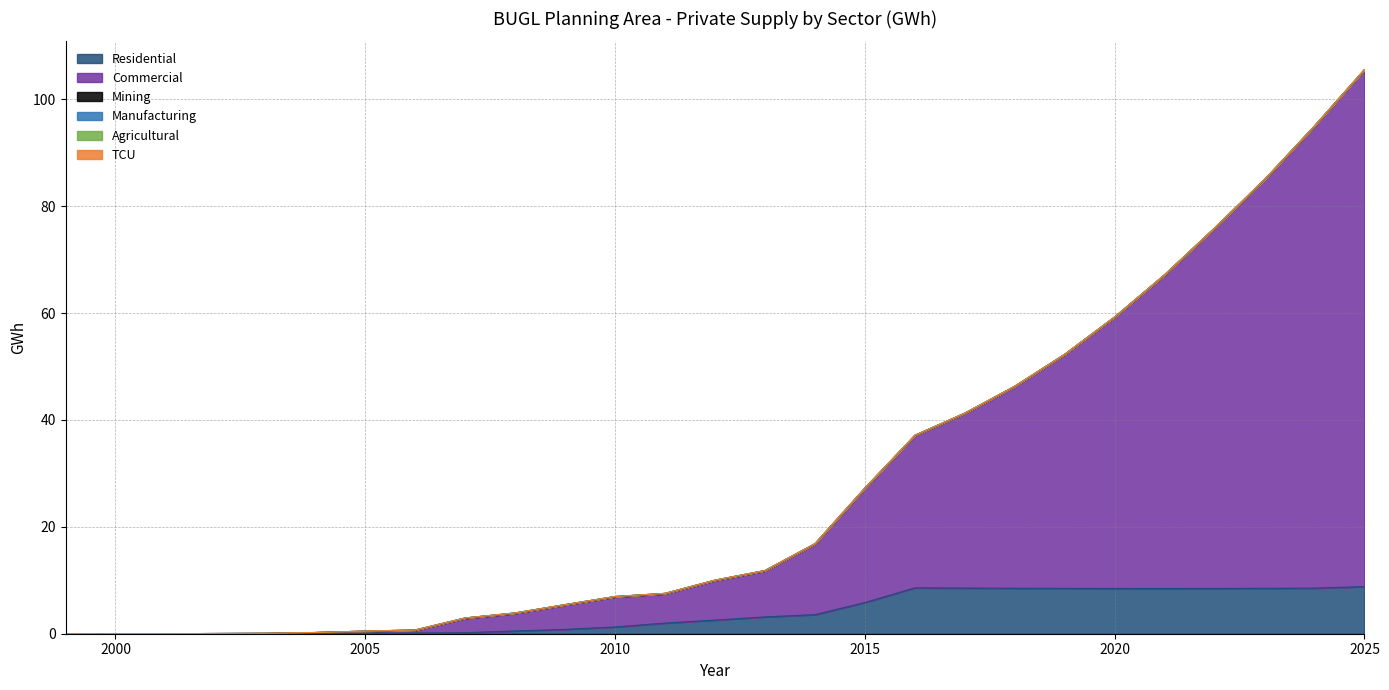

True or false: Manufacturing has more than 0 interior local peaks.

False